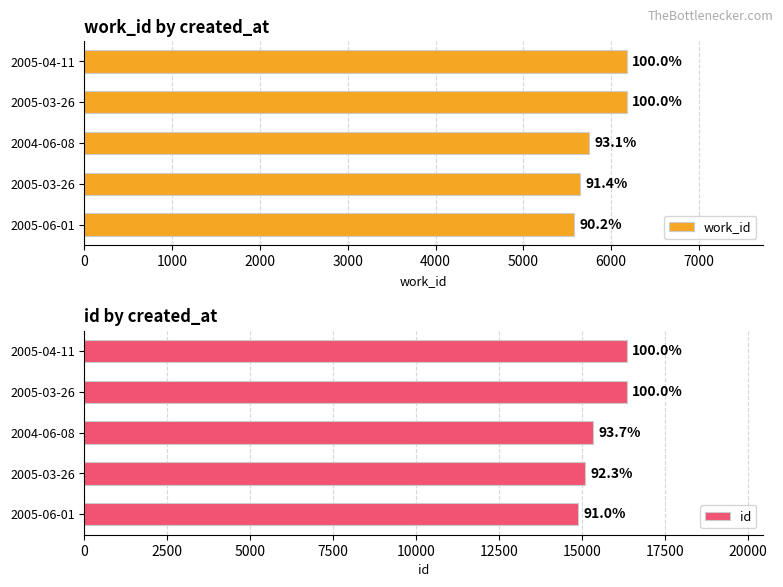

Rank the series by their average value, from highest to lowest.

id, work_id